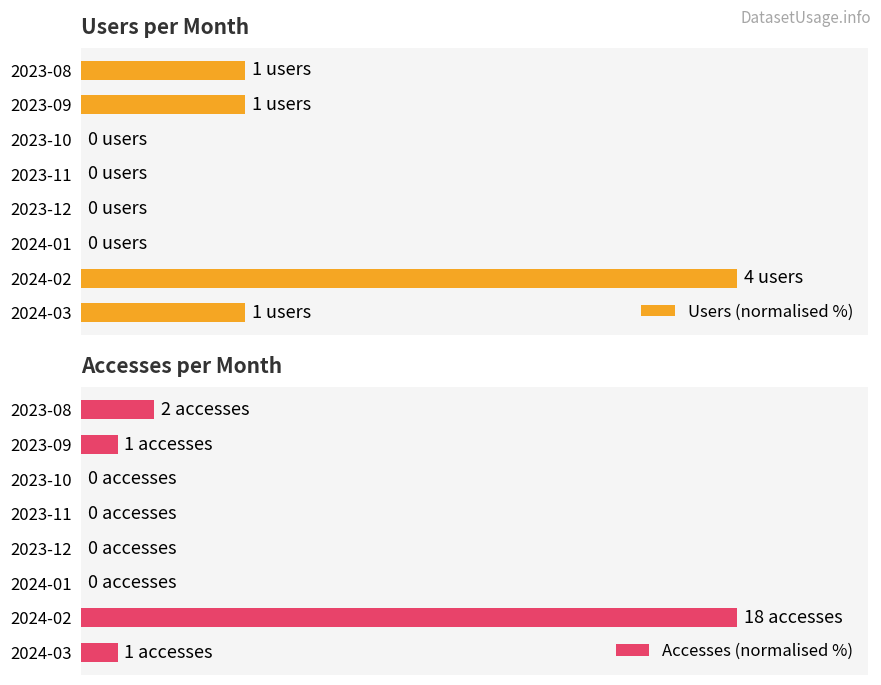

Which series has the widest spread of values?

Users (normalised %)